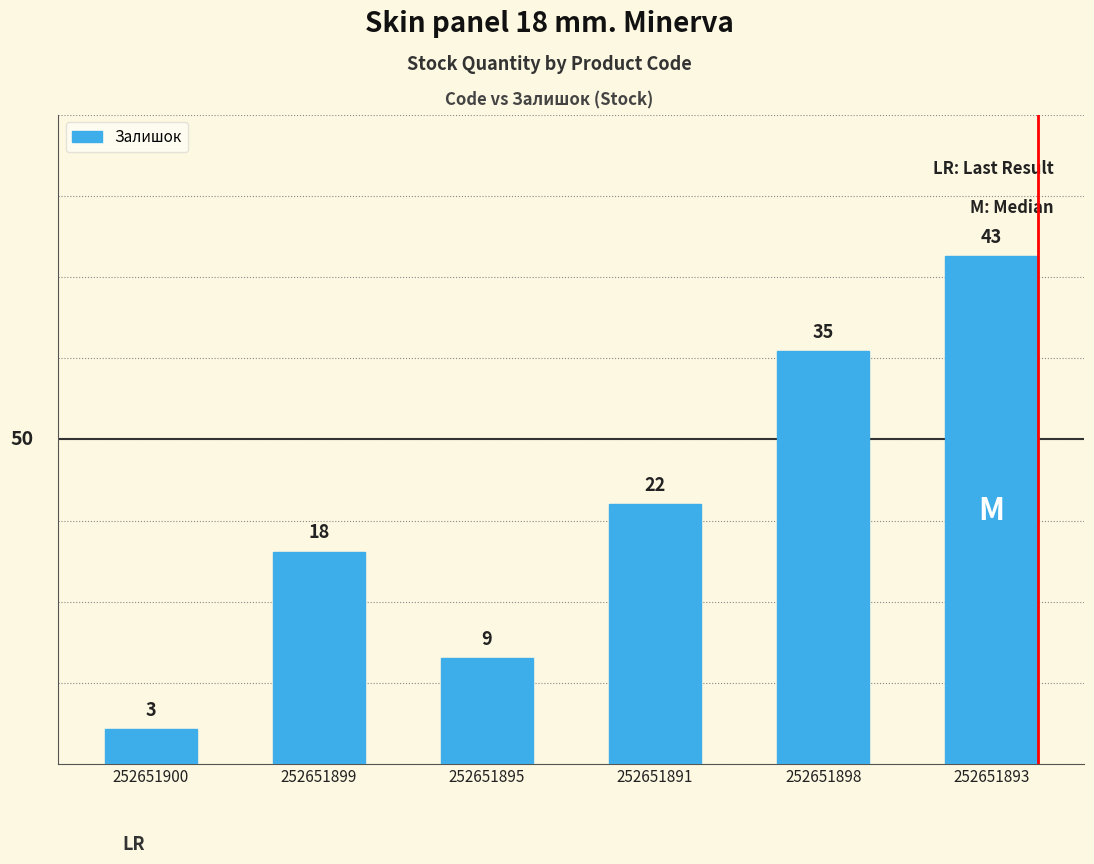

How many values are between 9 and 35?

4